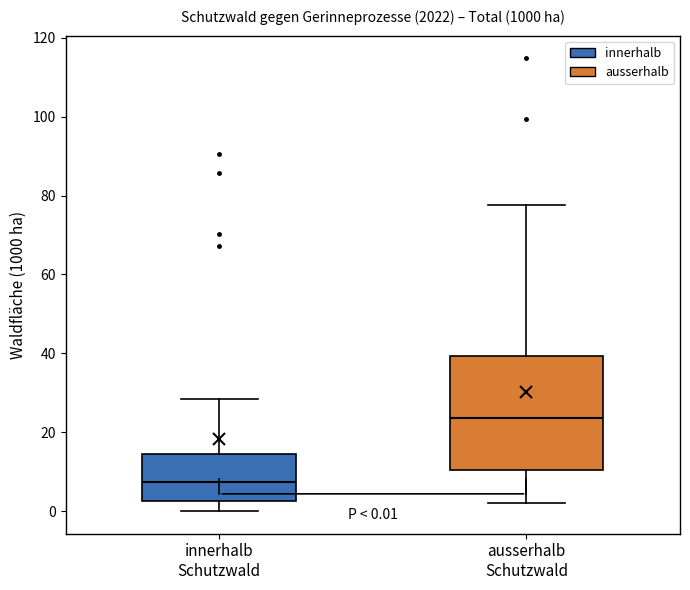

Comparing the boxes themselves (not the whiskers), which one is the tallest?

ausserhalb Schutzwald